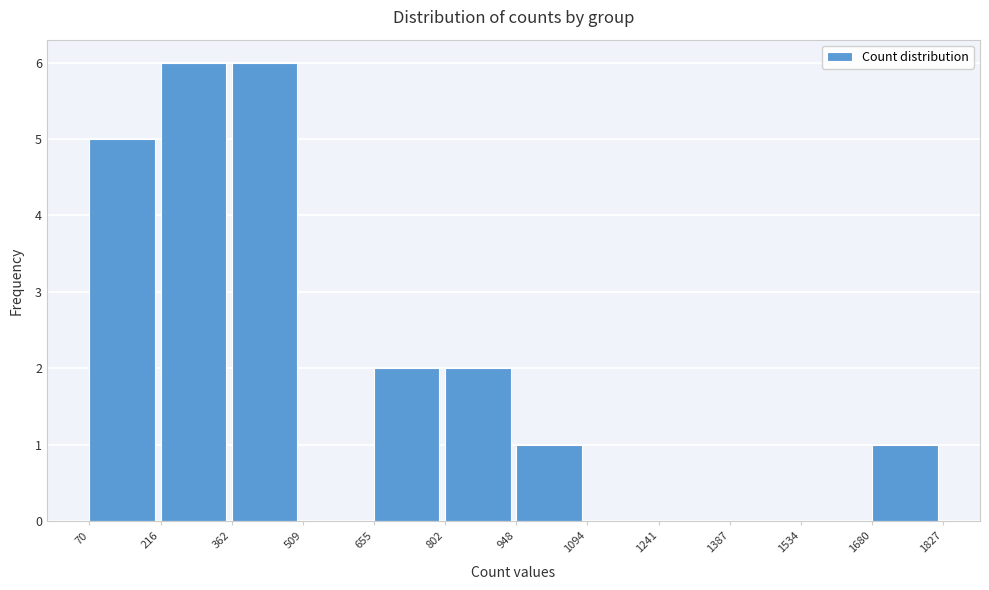

Reading left to right, list every bar in this chart as the range it spans on the x-axis followed by its height. The values are not printed on the chart, so give them approximately, as read against the axis.

70 to 216: 5
216 to 362: 6
362 to 509: 6
509 to 655: 0
655 to 802: 2
802 to 948: 2
948 to 1094: 1
1094 to 1241: 0
1241 to 1387: 0
1387 to 1534: 0
1534 to 1680: 0
1680 to 1827: 1